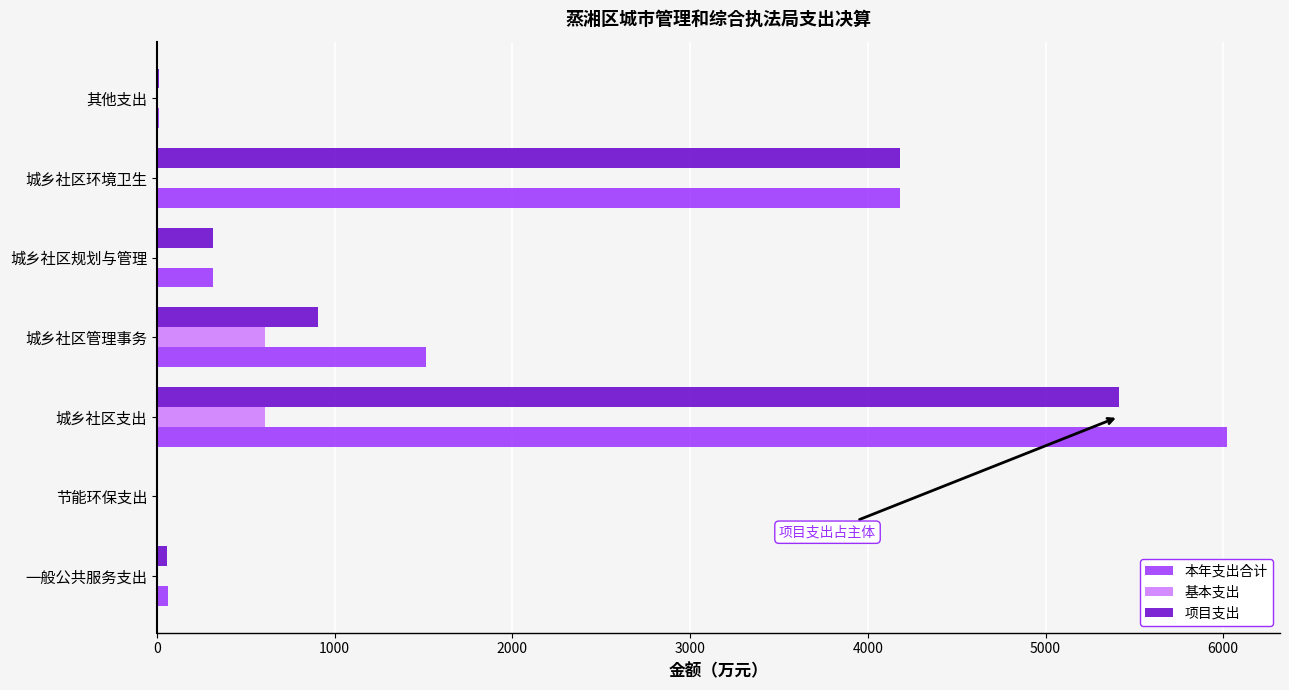

True or false: 基本支出 has a value of 799.5 at 城乡社区管理事务.

False